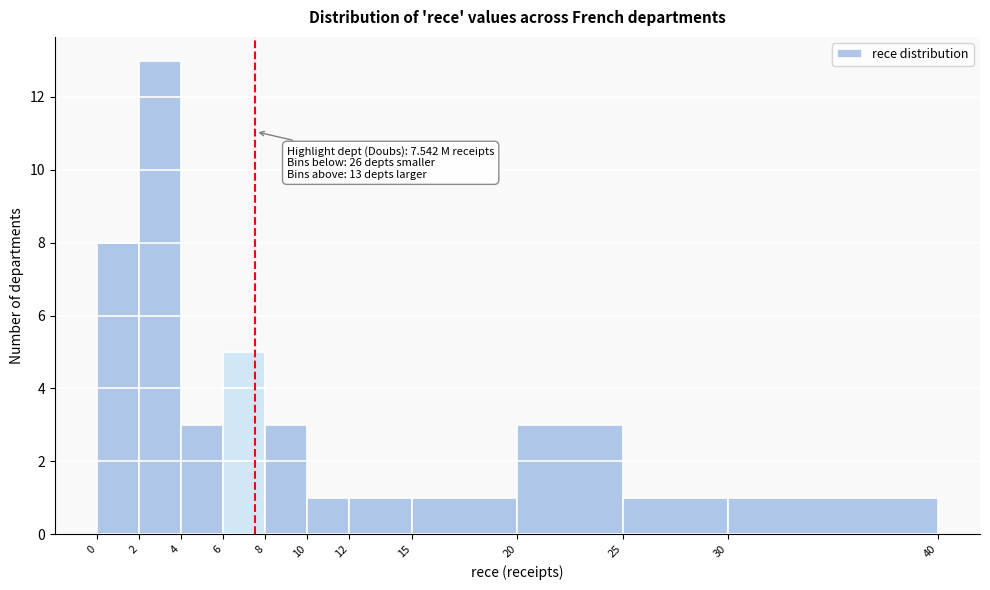

Which range on the x-axis has the tallest bar?

2 to 4